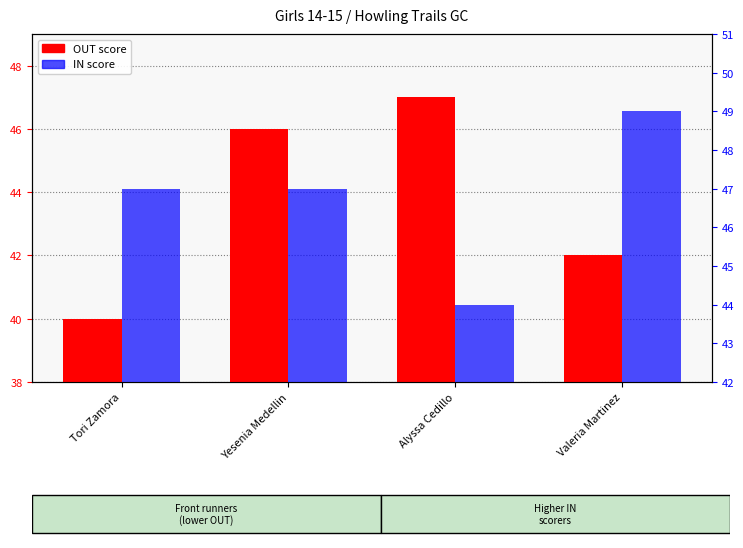

What is the value of the OUT (front 9) bar at the 1st from the left?

40